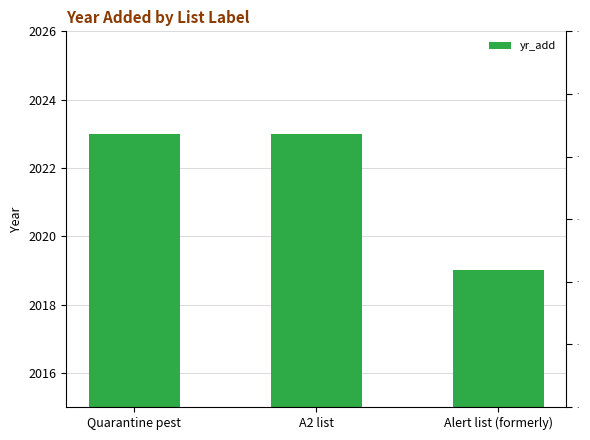

What is the approximate value at Quarantine pest?

2023